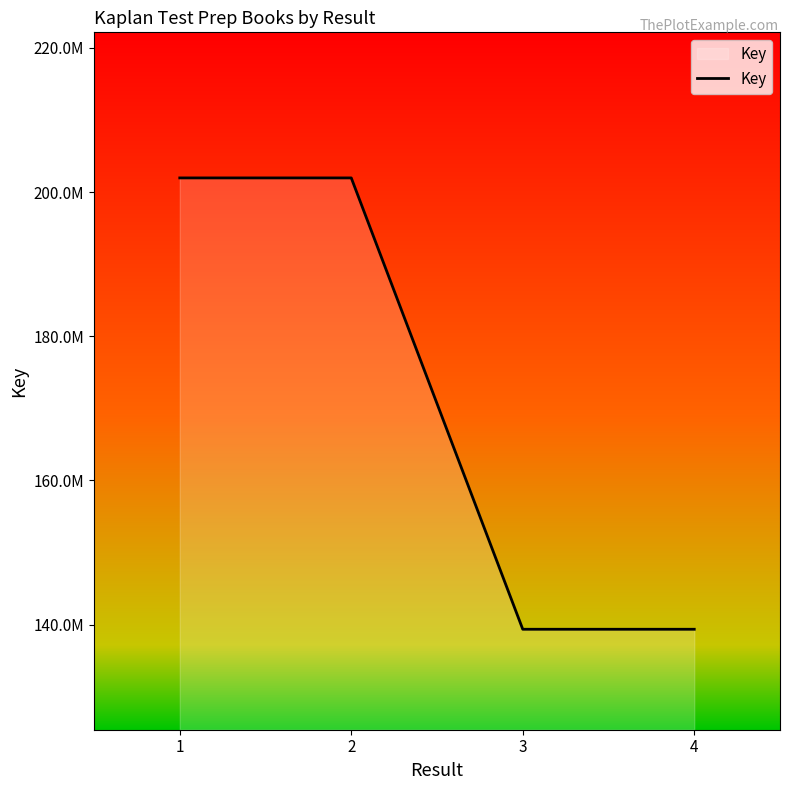

The chart shows a value of 128921647 at 1. True or false?

False